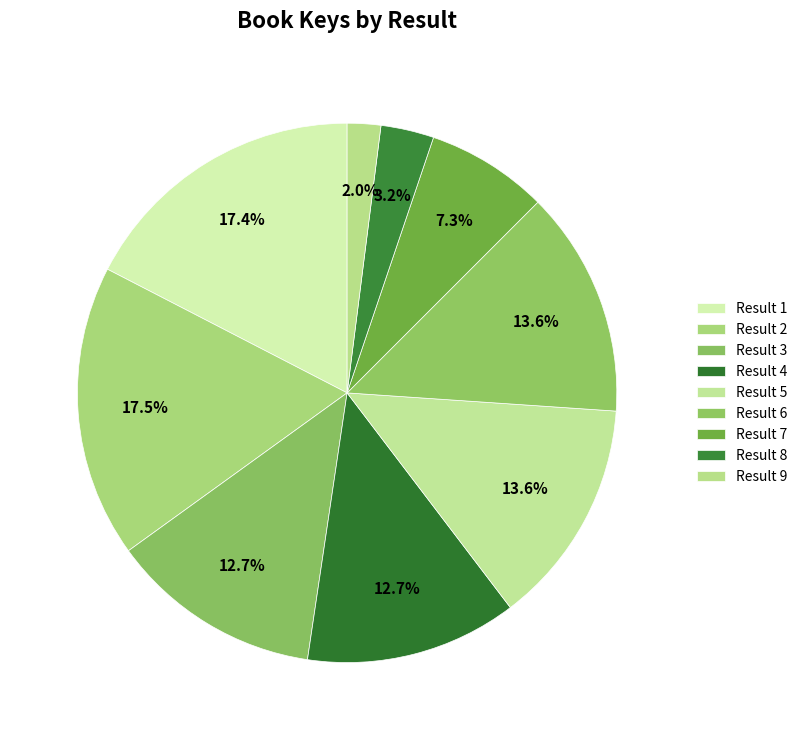

What is the change in value from Result 3 to Result 4?

-1238